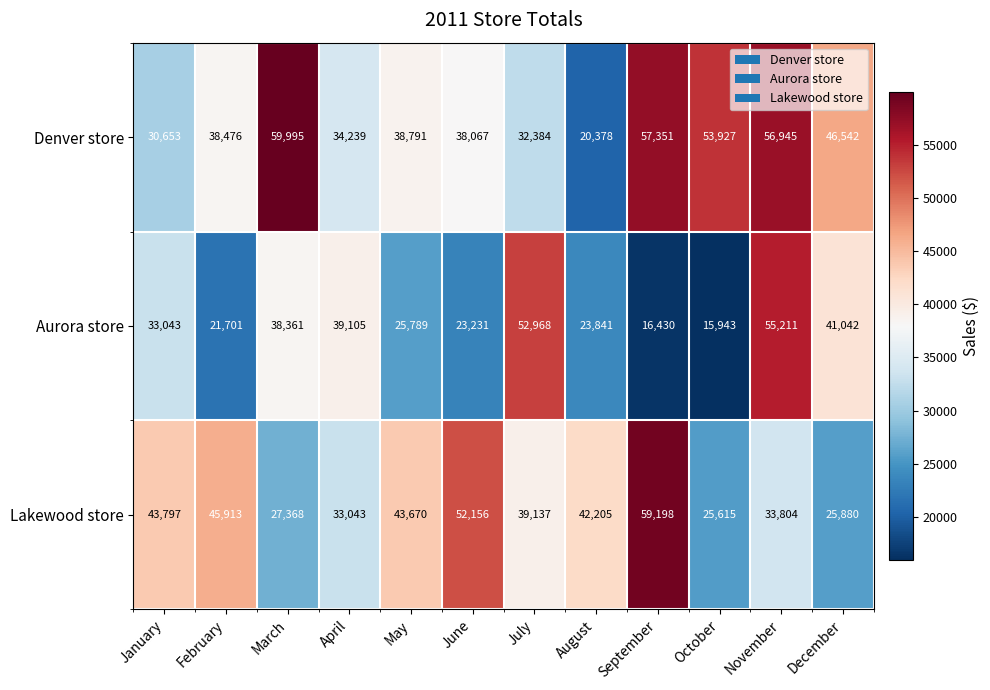

At which category is the sum across all series the highest?

November